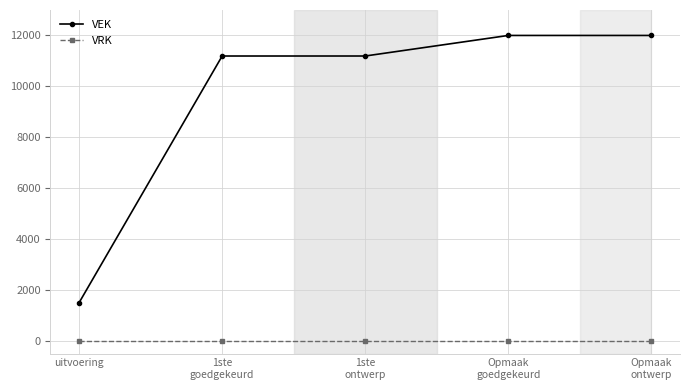

True or false: VRK and VEK intersect in this chart.

False